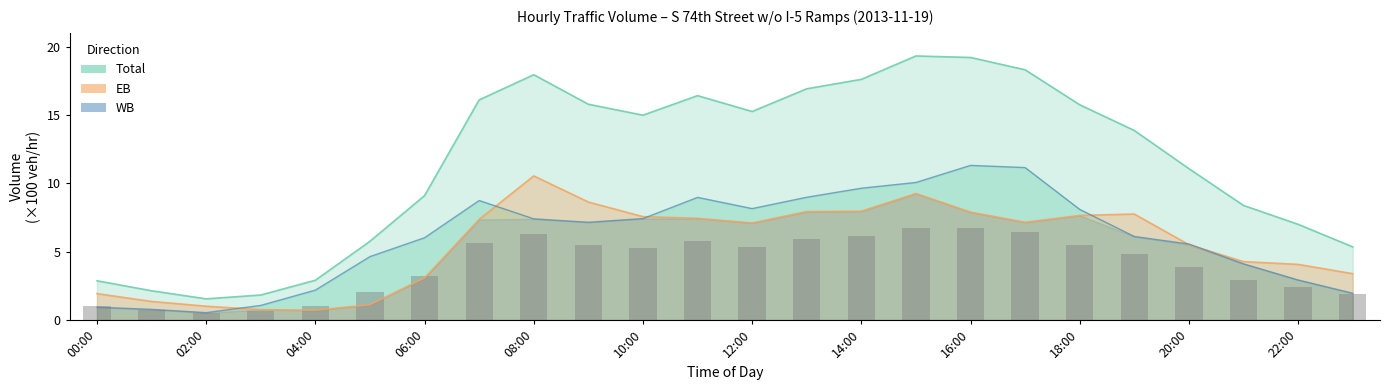

Reading right to left, list all the values displayed in this chart.

EB: 3.4	4.1	4.3	5.5	7.8	7.7	7.2	7.9	9.2	8.0	7.9	7.1	7.4	7.6	8.6	10.5	7.4	3.1	1.1	0.7	0.8	1.0	1.4	1.9
WB: 2.0	2.9	4.1	5.6	6.1	8.1	11.2	11.3	10.1	9.6	9.0	8.2	9.0	7.4	7.2	7.4	8.7	6.0	4.6	2.2	1.1	0.5	0.8	0.9
Total: 5.3	7.0	8.4	11.1	13.9	15.7	18.3	19.2	19.3	17.6	16.9	15.2	16.4	15.0	15.8	17.9	16.1	9.1	5.8	2.9	1.8	1.6	2.1	2.9